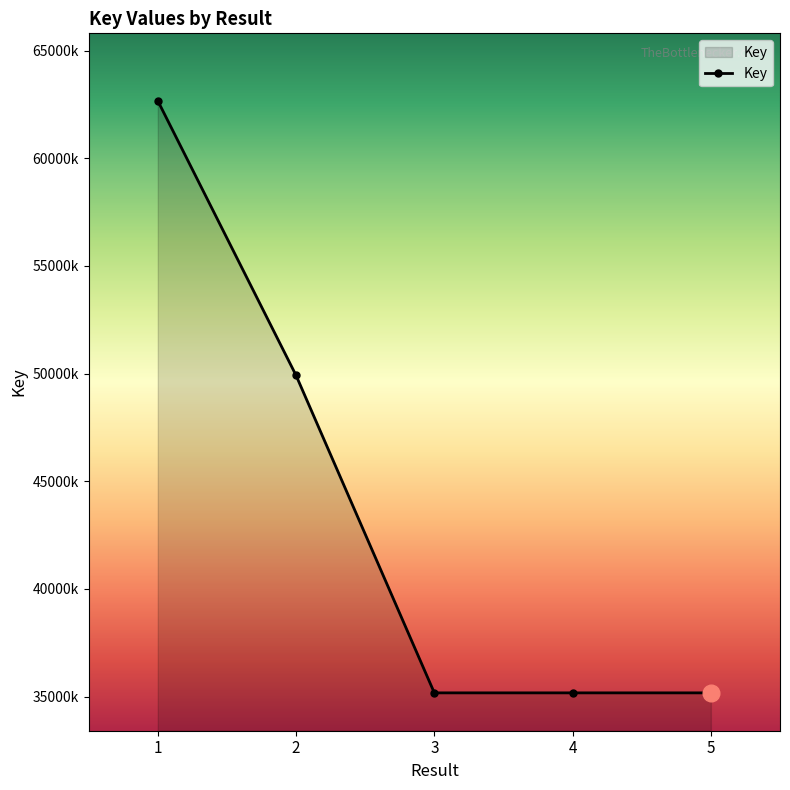

What is the maximum value shown in the chart?

62672343